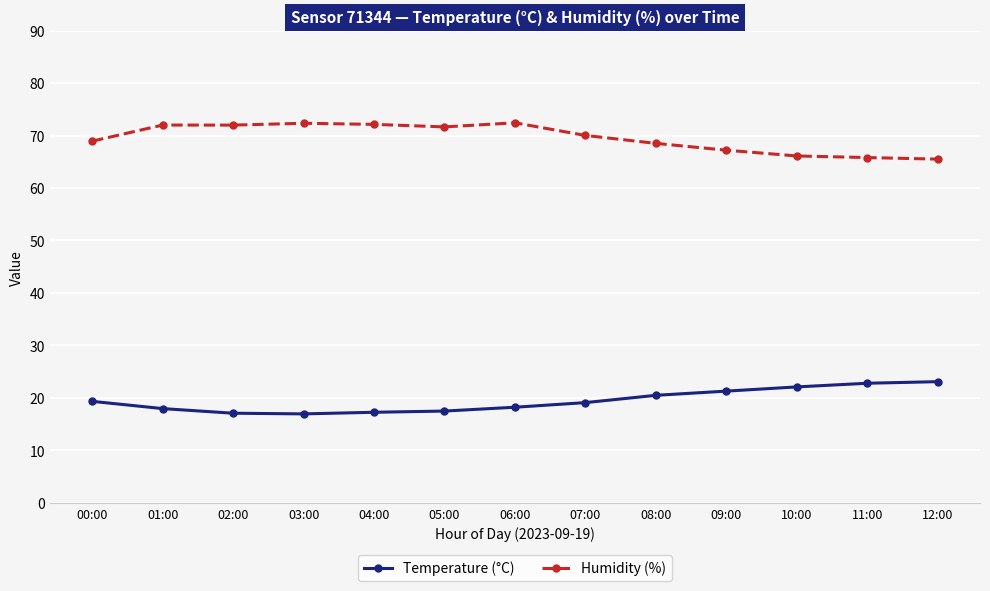

How many values in the Humidity (%) series are below 70?

6